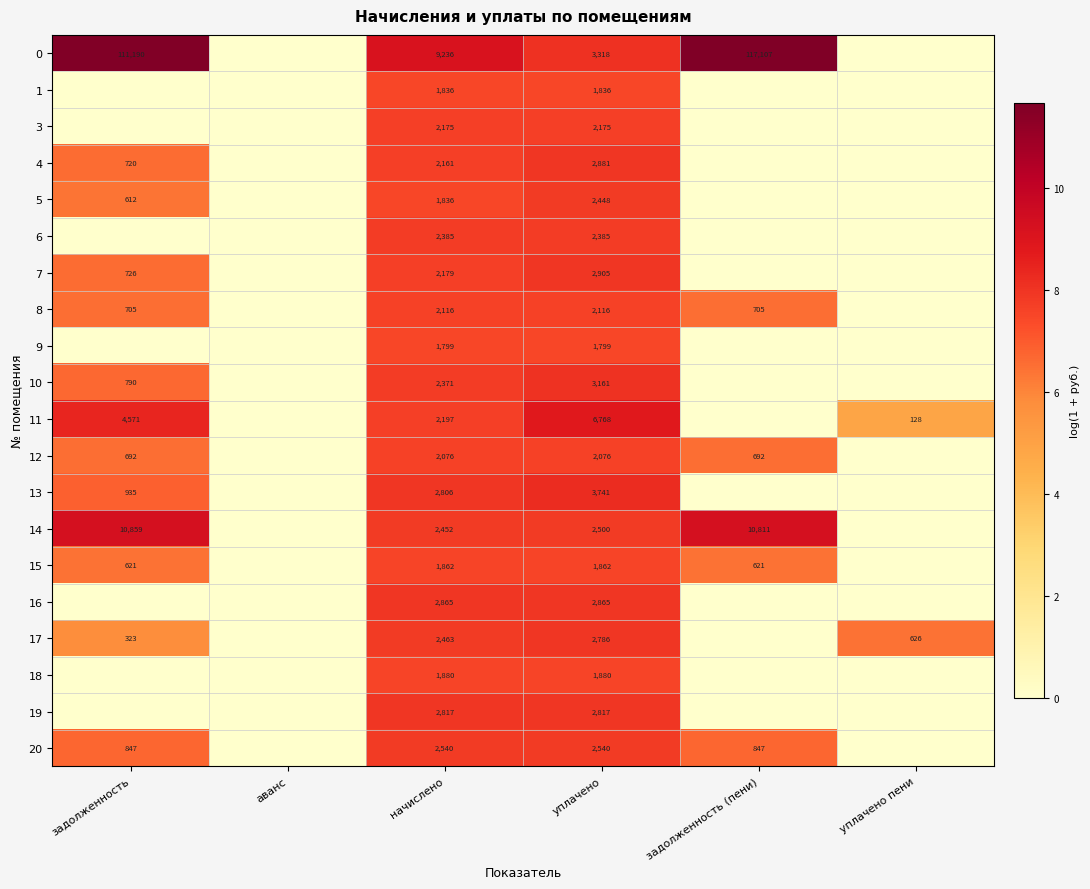

The value of 0 at начислено is 9236. True or false?

True